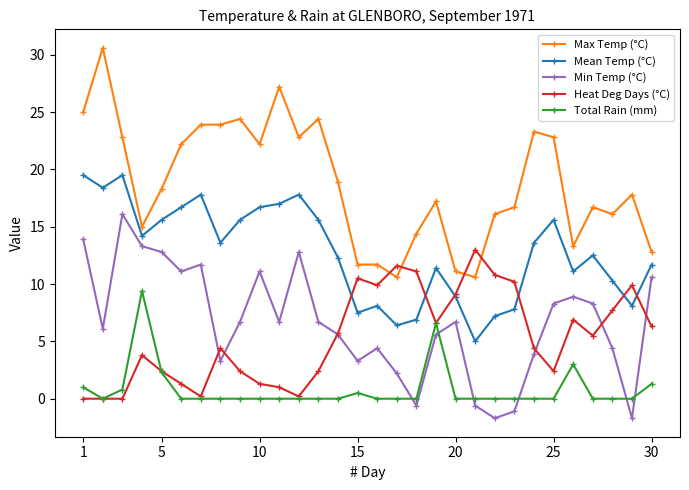

What is the value of the Mean Temp (°C) point at the 14th from the left?

12.3